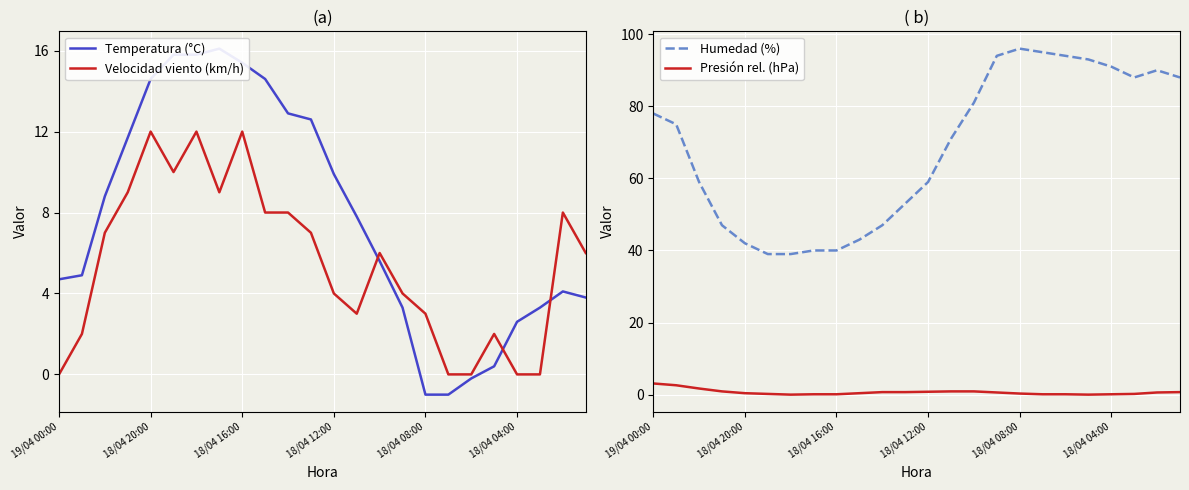

The Presión rel. (hPa) series shows 0.6 at 15. True or false?

True